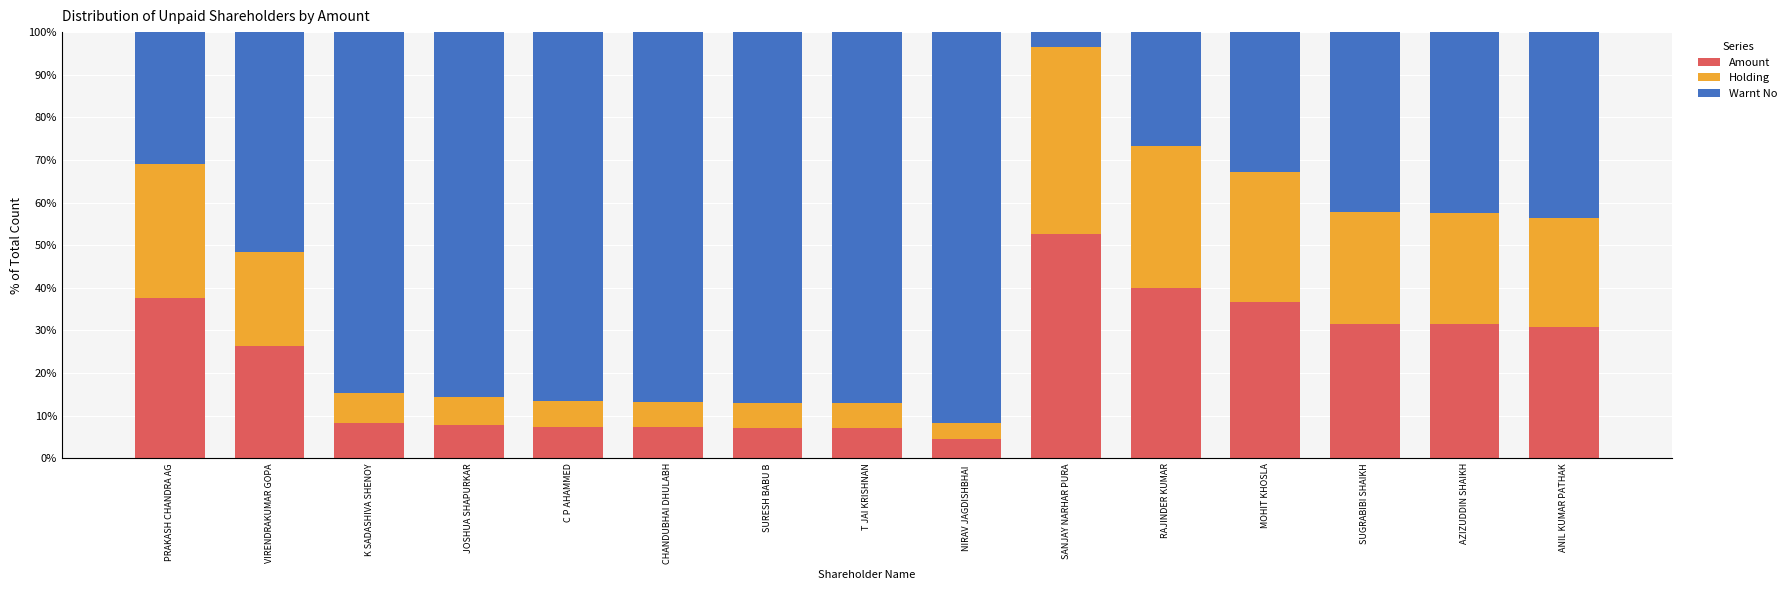

What is the total value across all series at SUGRABIBI SHAIKH?

100.0